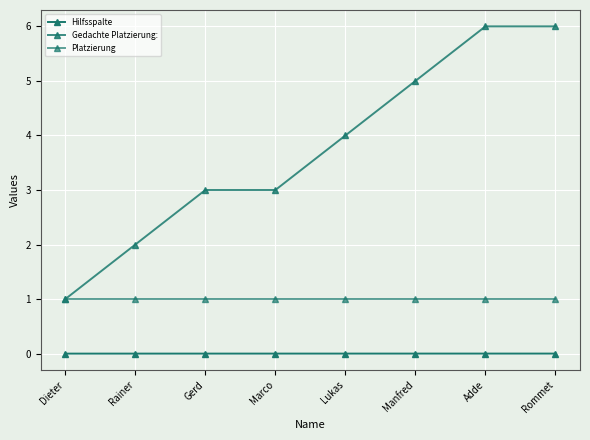

List the series in order of their peak value, highest first.

Gedachte Platzierung:, Platzierung, Hilfsspalte